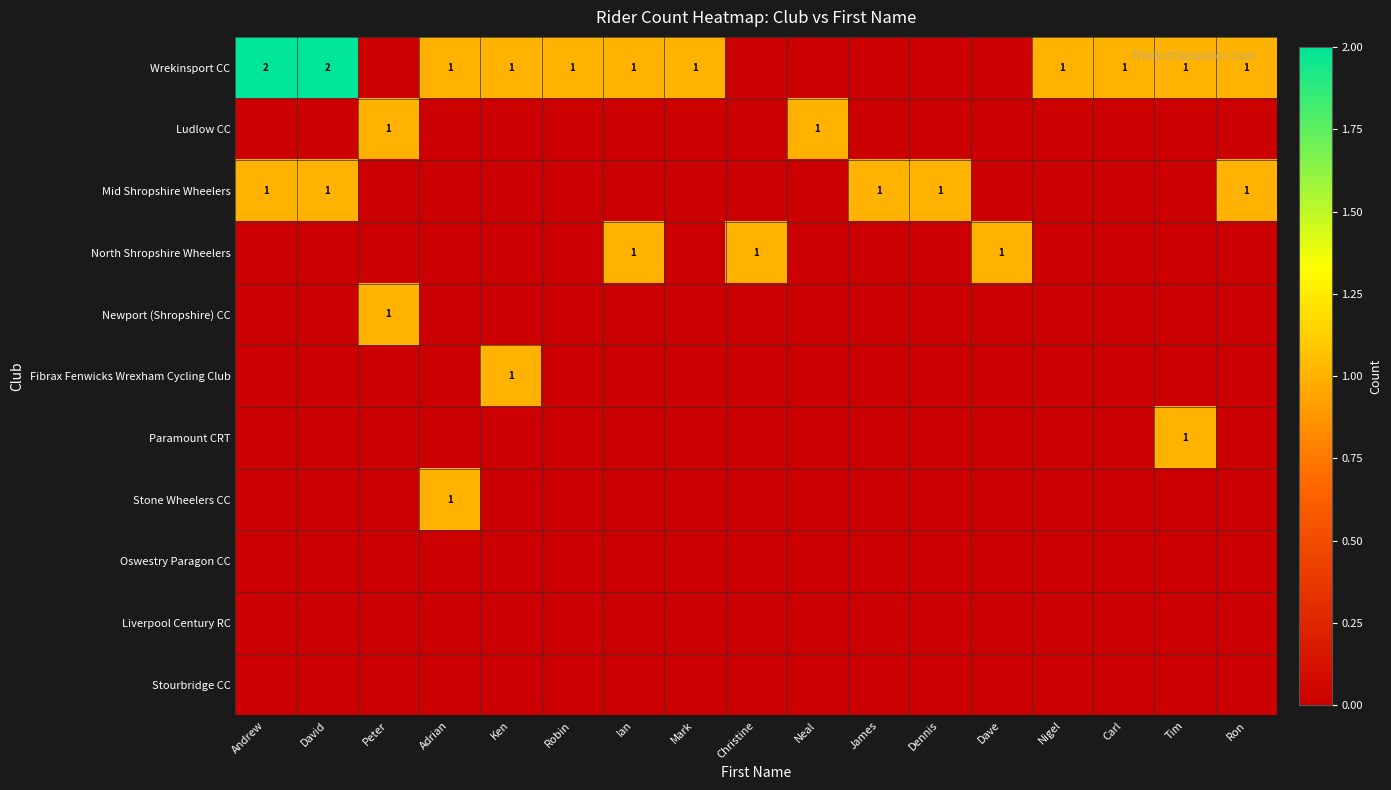

Where is Liverpool Century RC nearest to the value 0?

Andrew